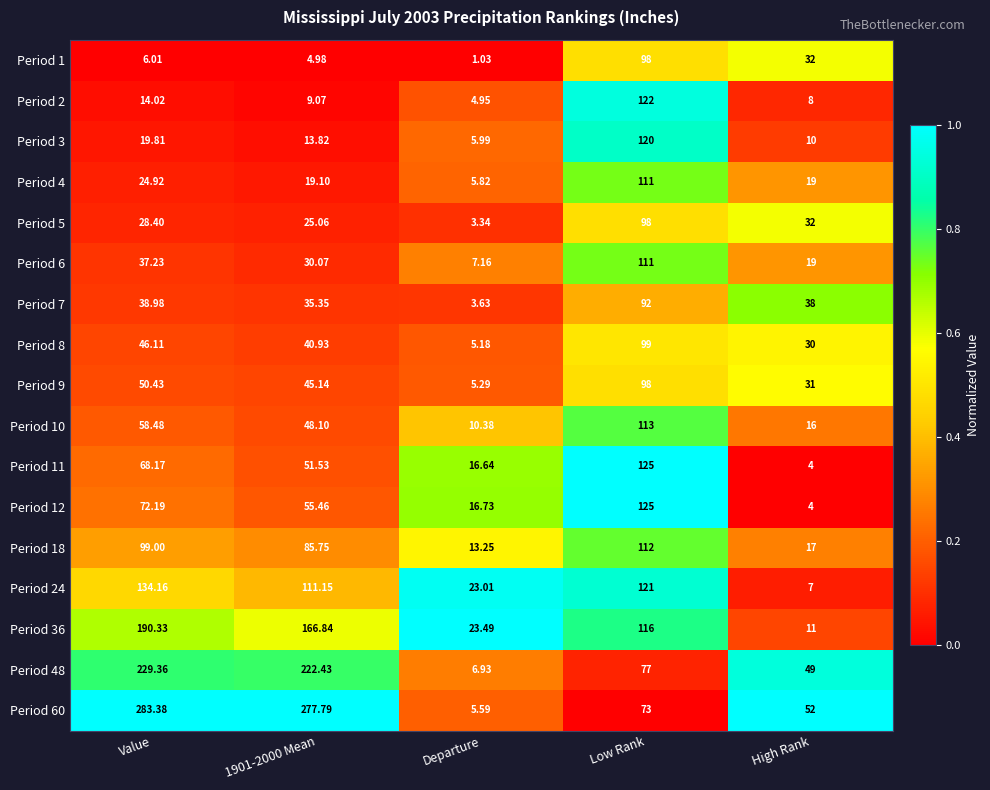

Count the number of categories in the chart.

5